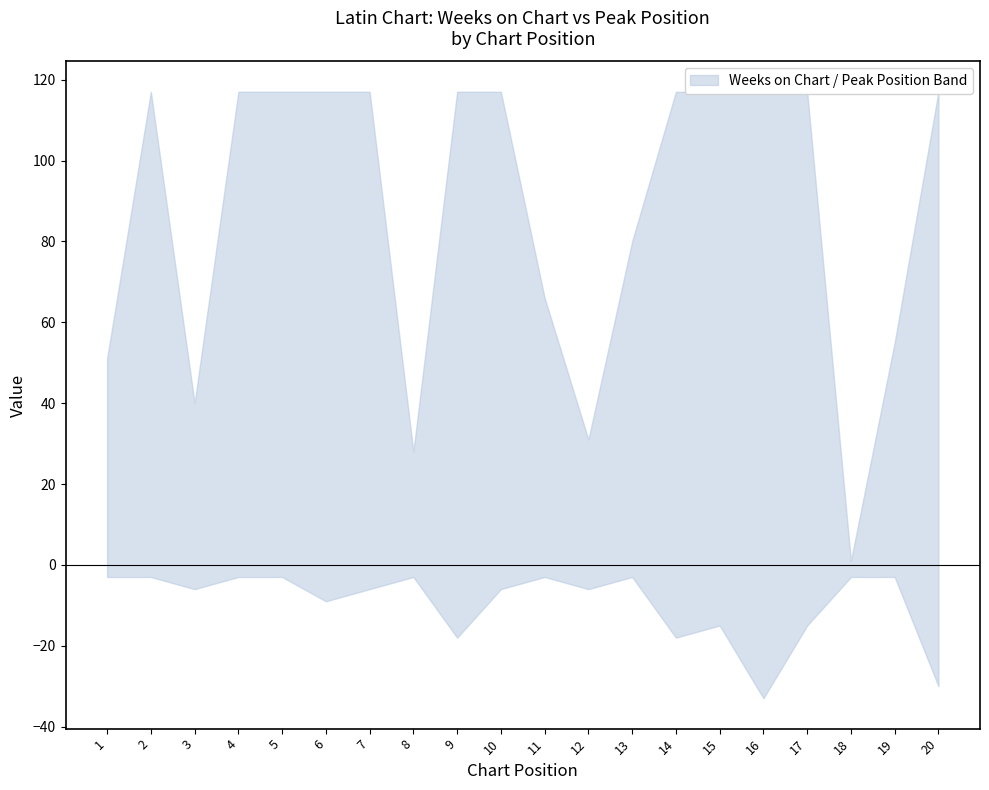

True or false: Weeks on Chart and Peak Position intersect in this chart.

False